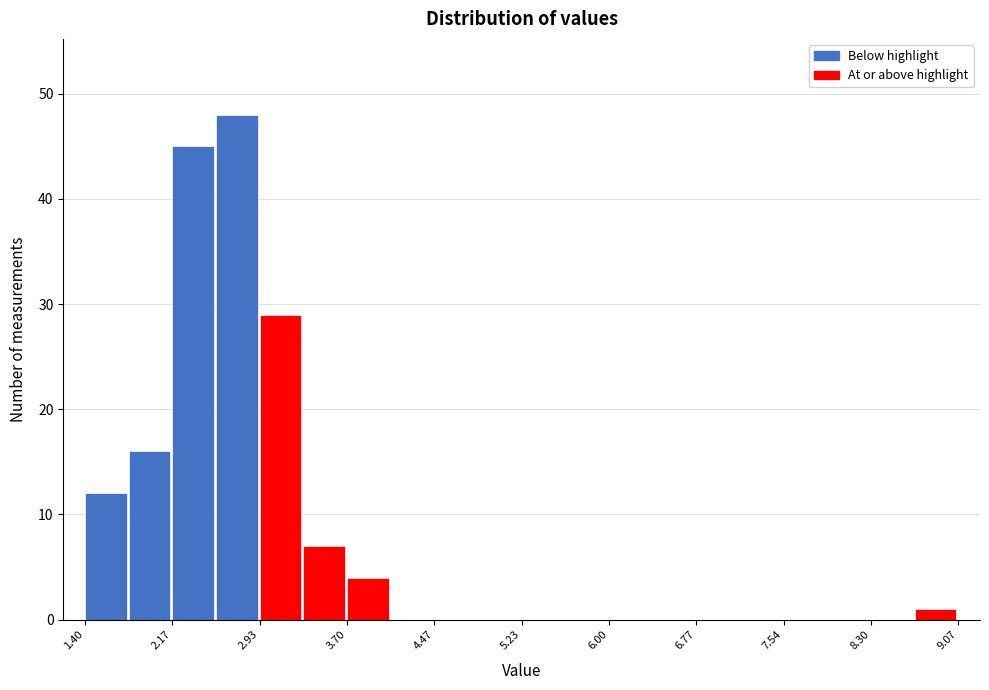

Around what value on the x-axis is the tallest bar? Give the approximate position of its centre, as read against the axis.

2.7